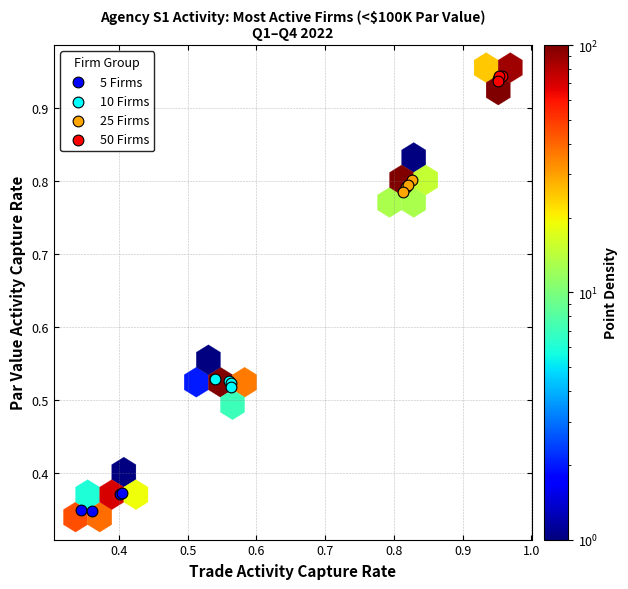

Which series contains the highest Y value?

50 Firms